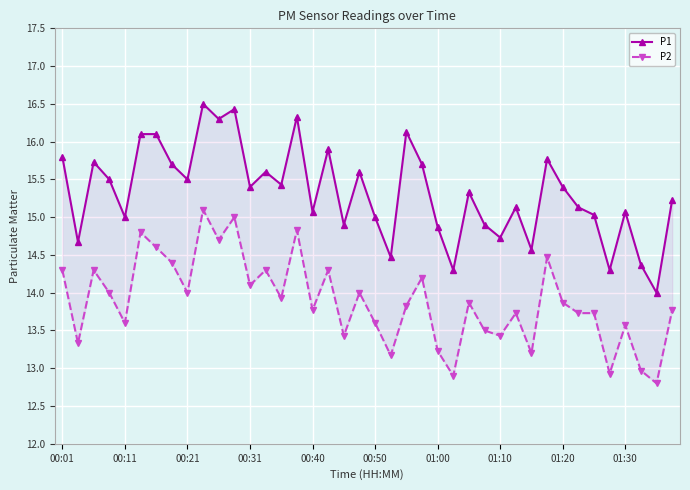

What are all the series names shown in the legend?

P1, P2